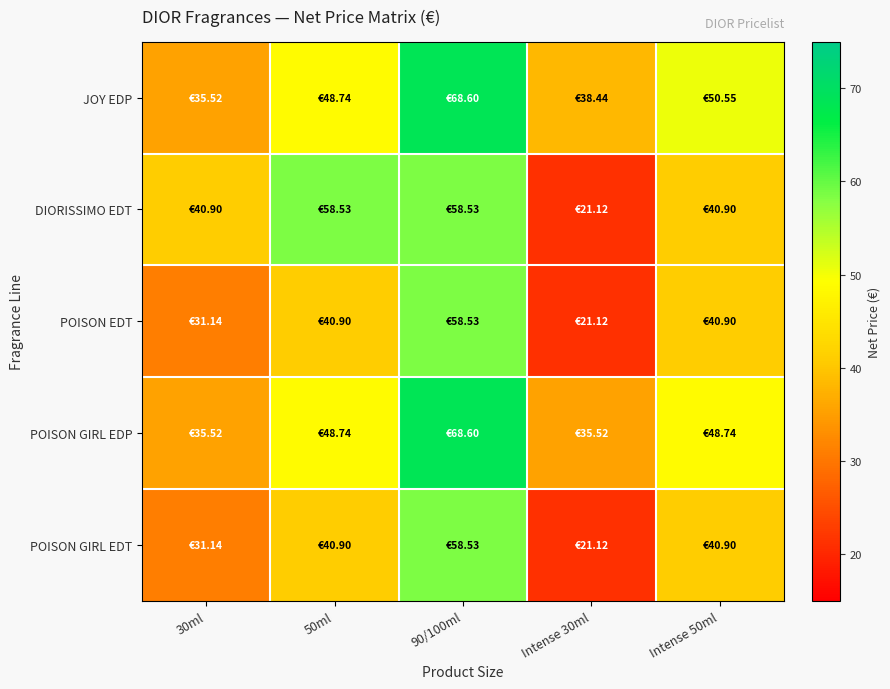

How many distinct data groups are displayed?

5